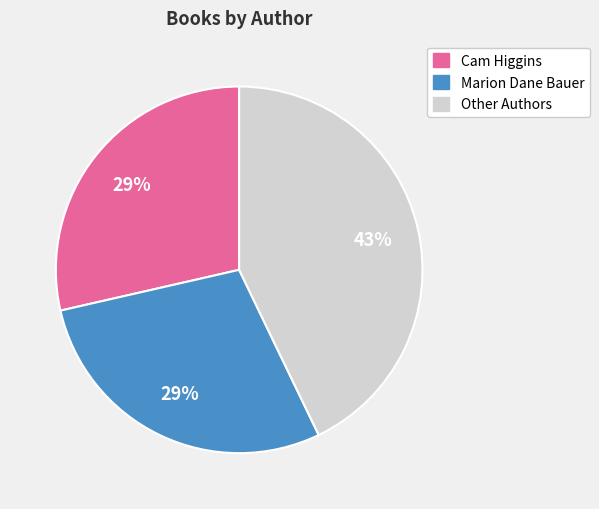

To the nearest percent, what is the average slice percentage?

33%